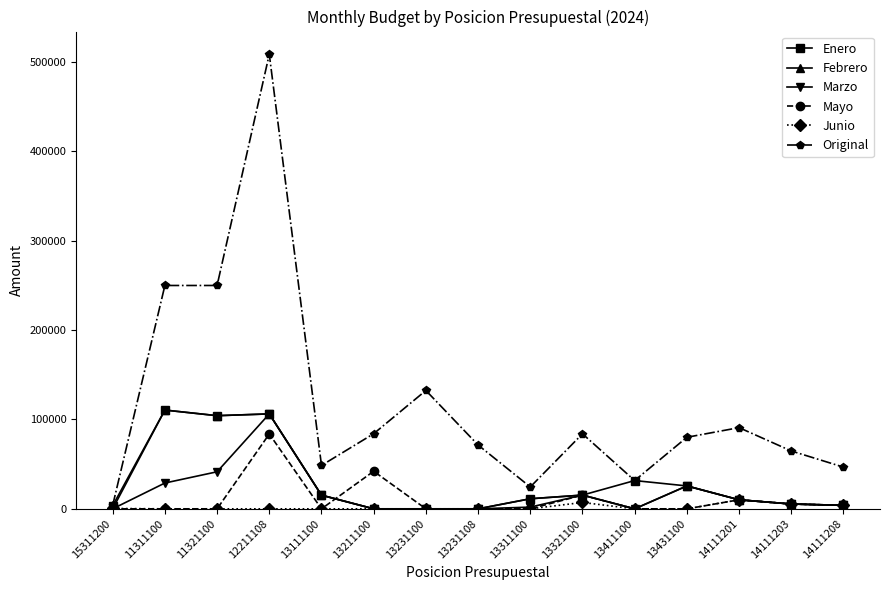

Is it true that Enero equals 31638 at 13411100?

True